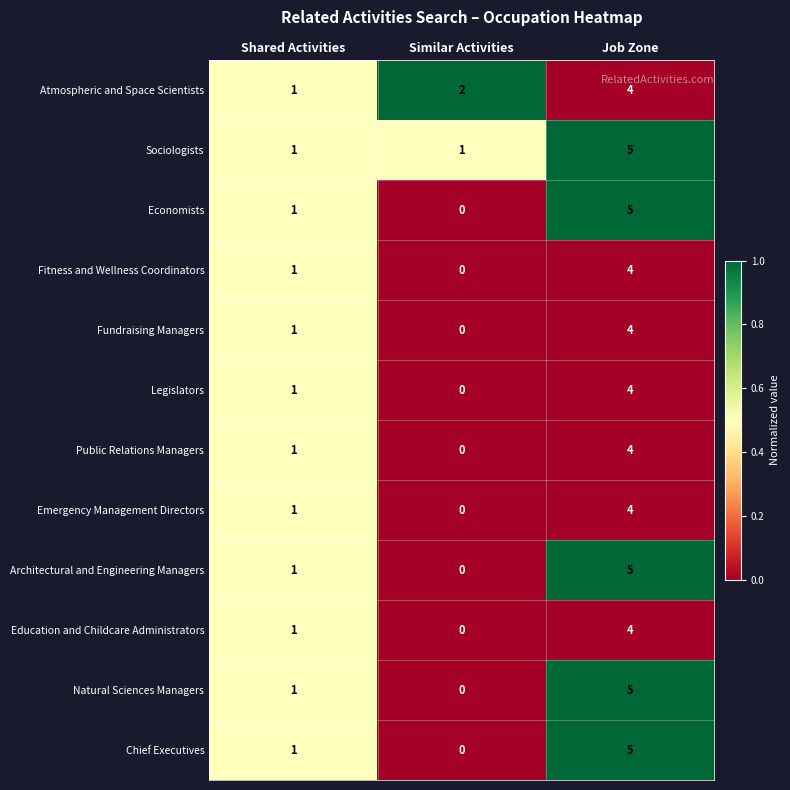

What is the sum of all Atmospheric and Space Scientists values?

7